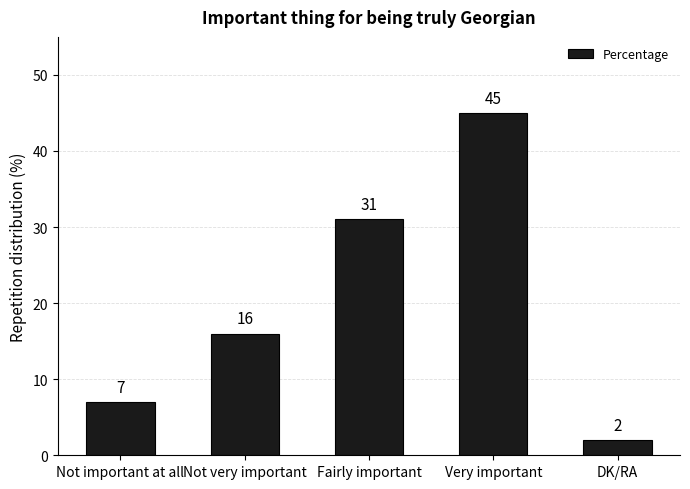

True or false: the data shows 31 at Fairly important.

True